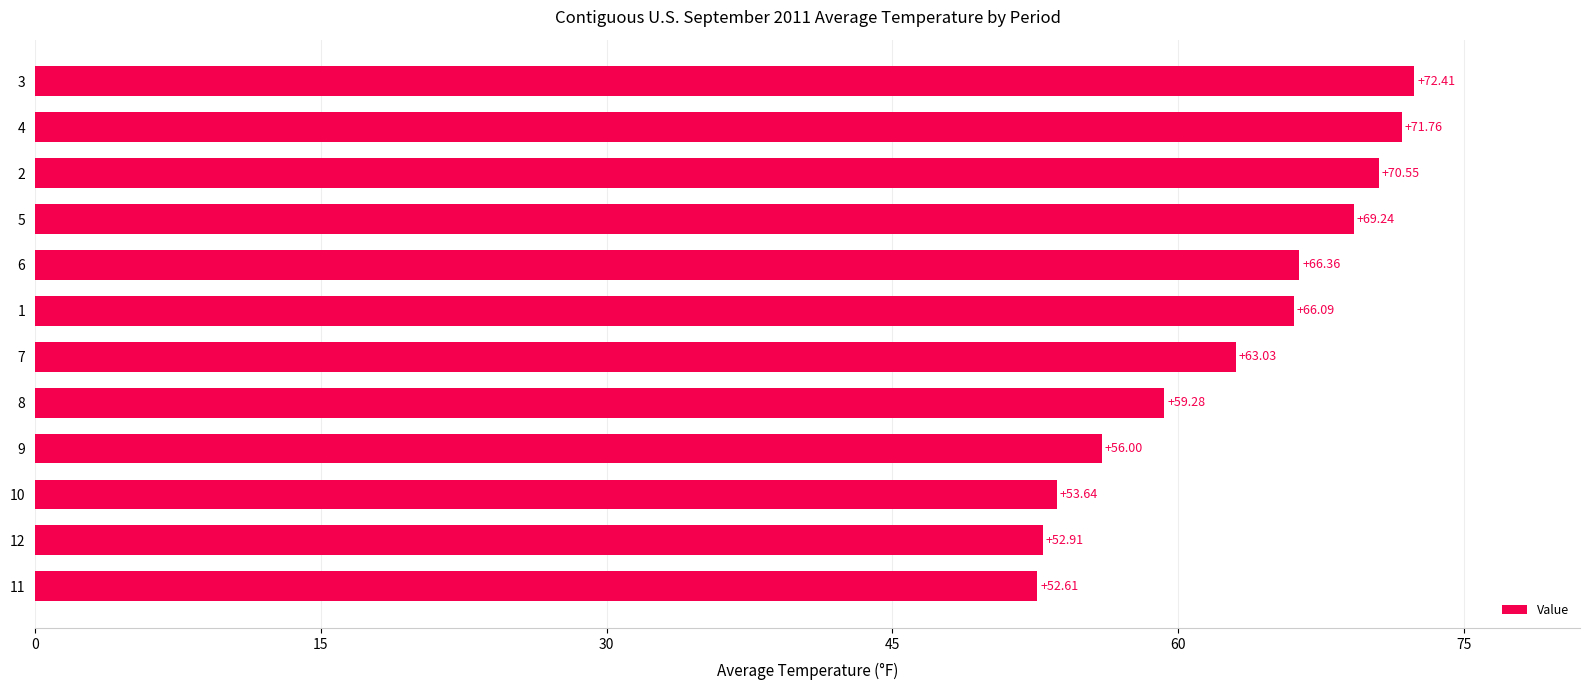

What is the ratio of the value at 12 to the value at 3?

0.7